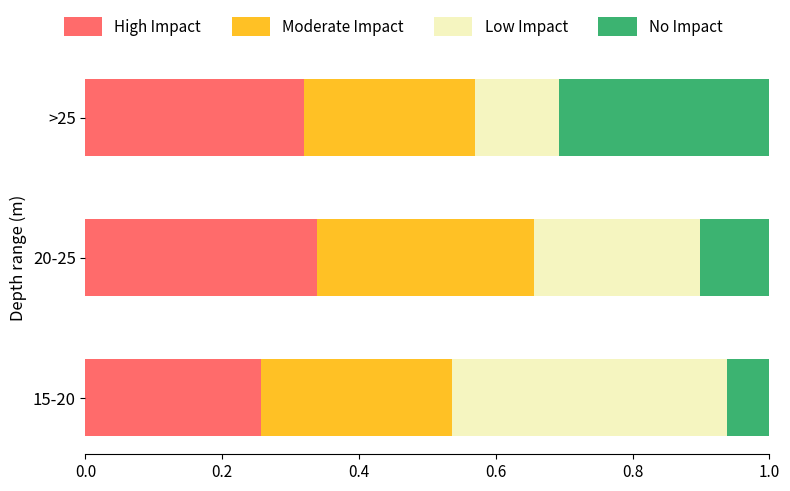

What is the total value across all series at 20-25?

1.0